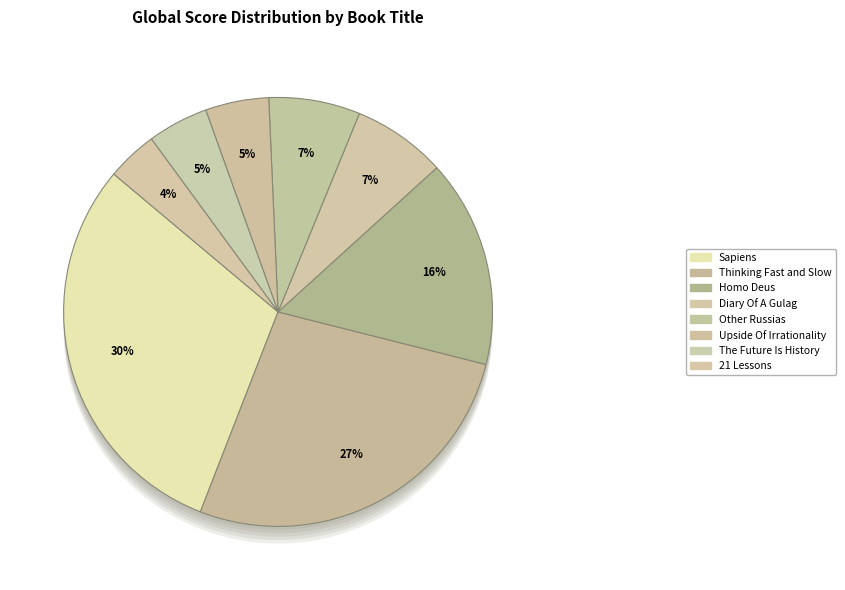

What is the largest slice in the pie chart?

Sapiens